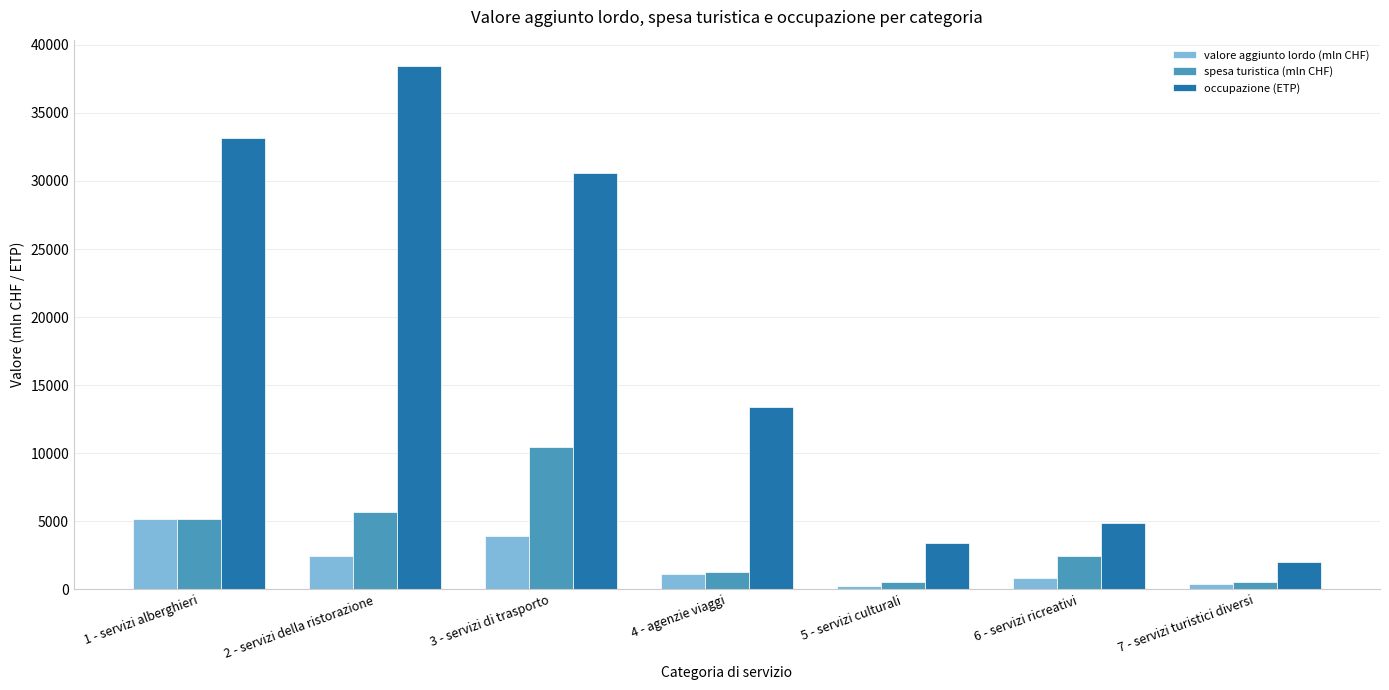

The value of occupazione (ETP) at 4 - agenzie viaggi is 13420.6. True or false?

True